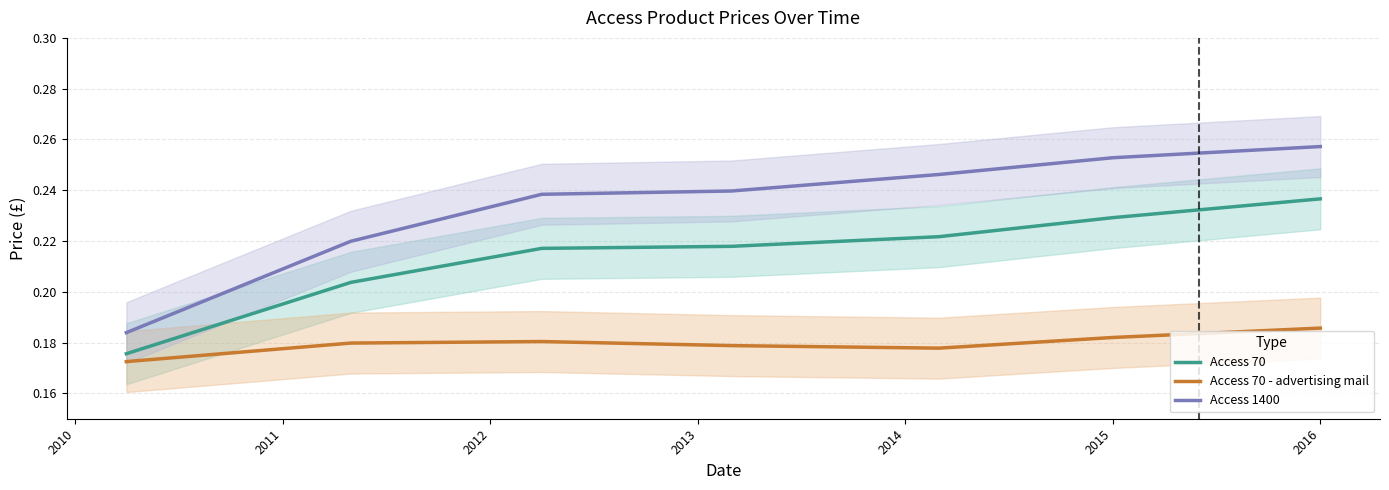

The value of Access 1400 at 2016 is 0.4. True or false?

False